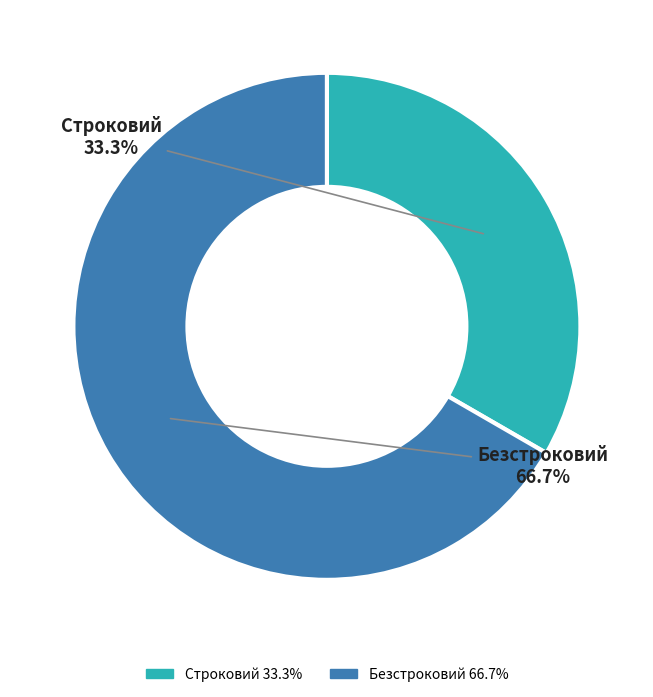

Which category has the biggest portion of the pie?

Безстроковий